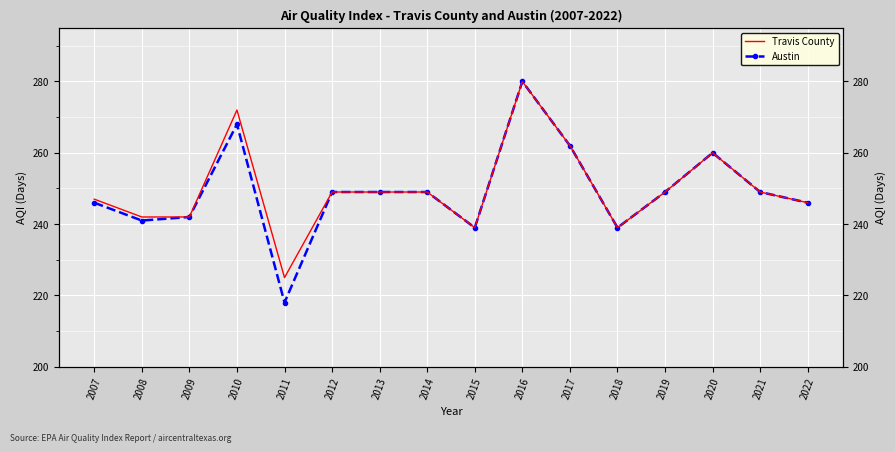

Is this an area chart (filled region under the line)?

No